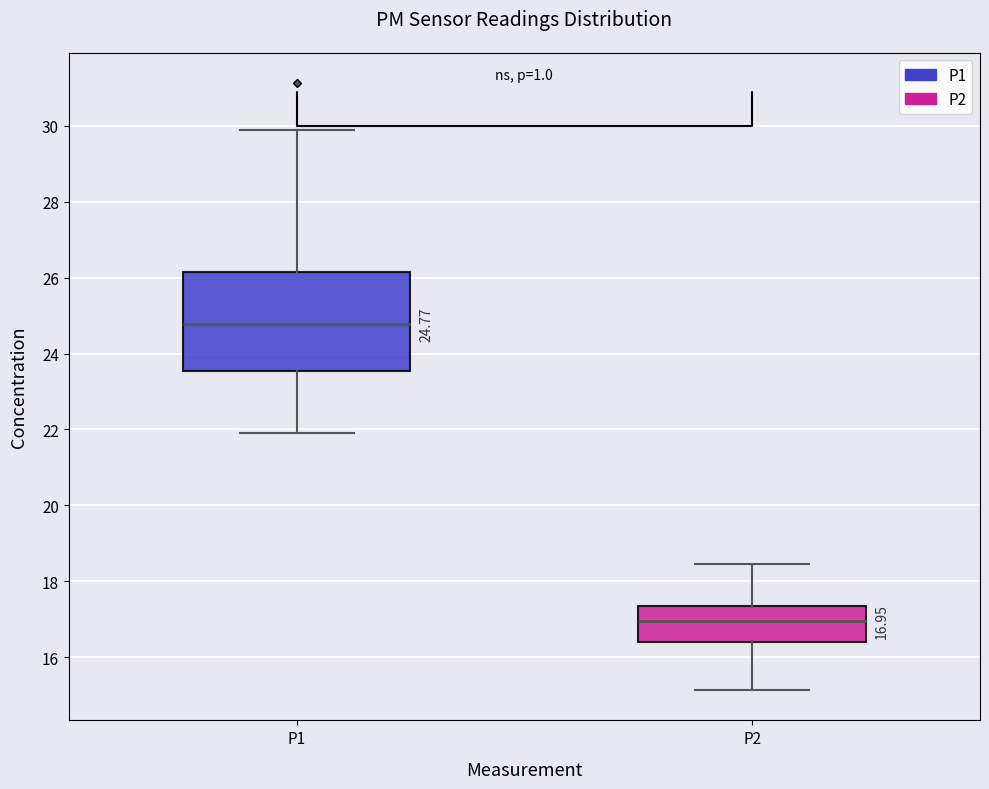

Which box's median line is the highest?

P1